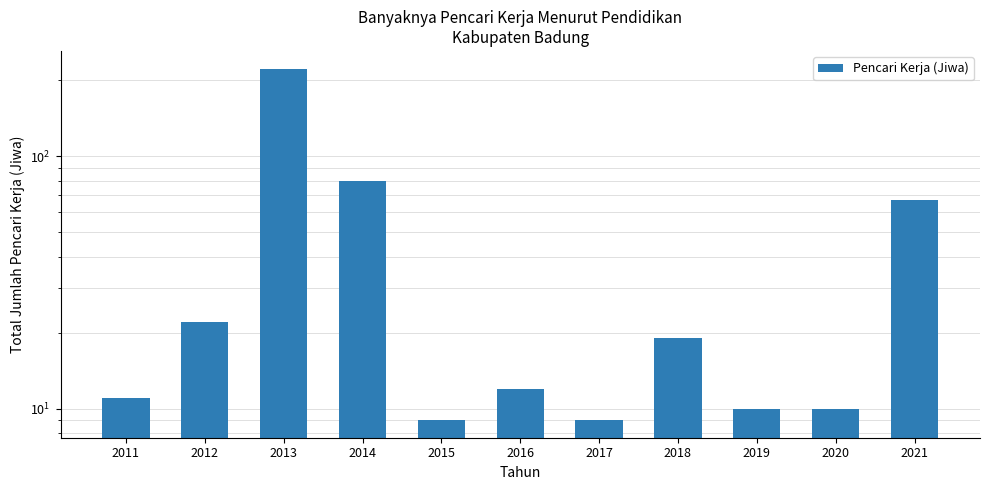

What is the change in value from 2011 to 2019?

-1